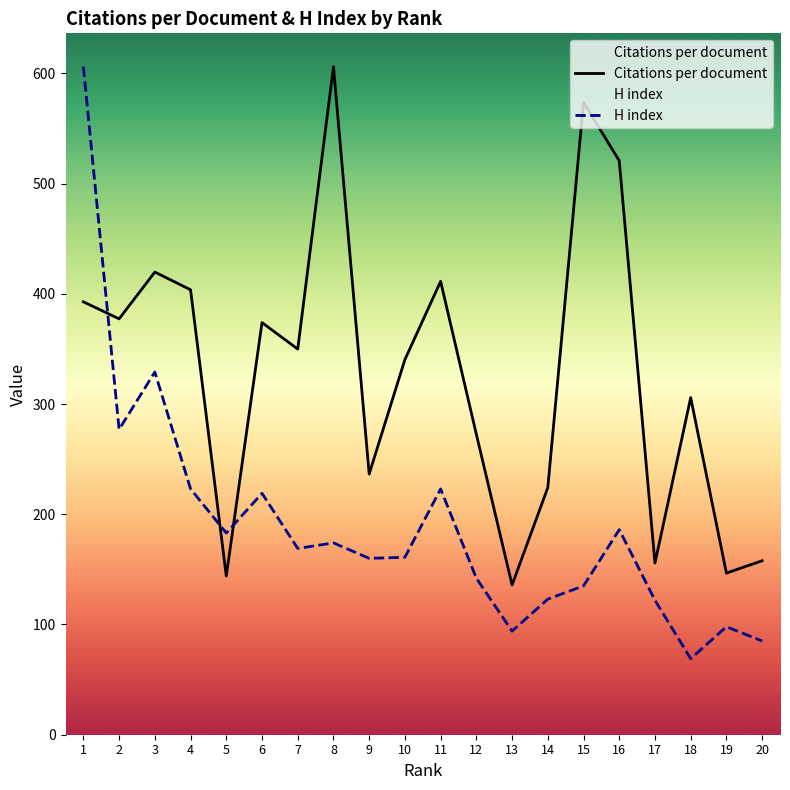

Between 10 and 15, which series saw the biggest shift?

Citations per document